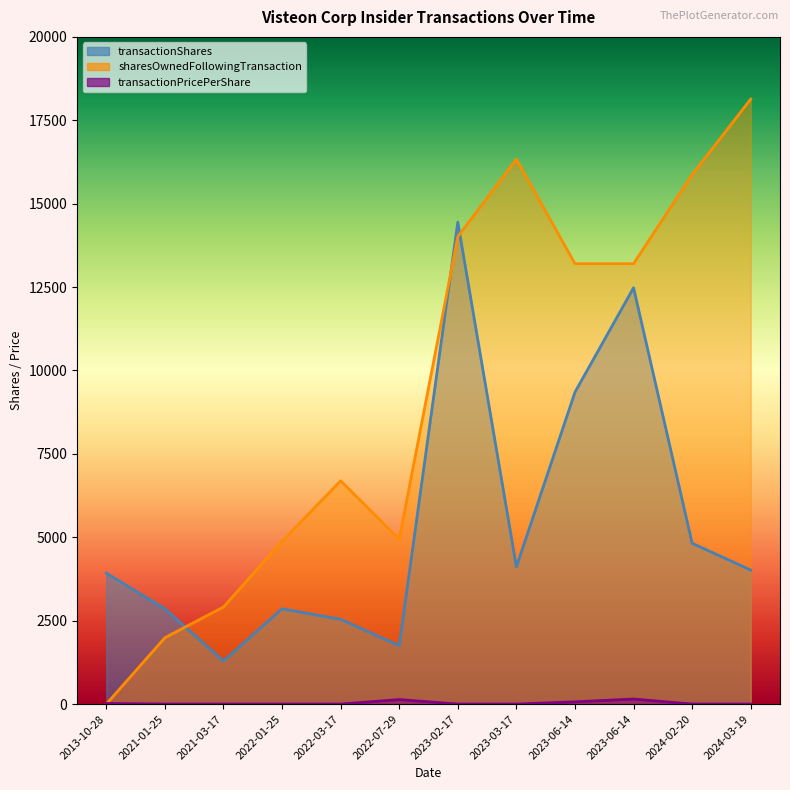

Rank the series by their maximum value, from lowest to highest.

transactionPricePerShare, transactionShares, sharesOwnedFollowingTransaction